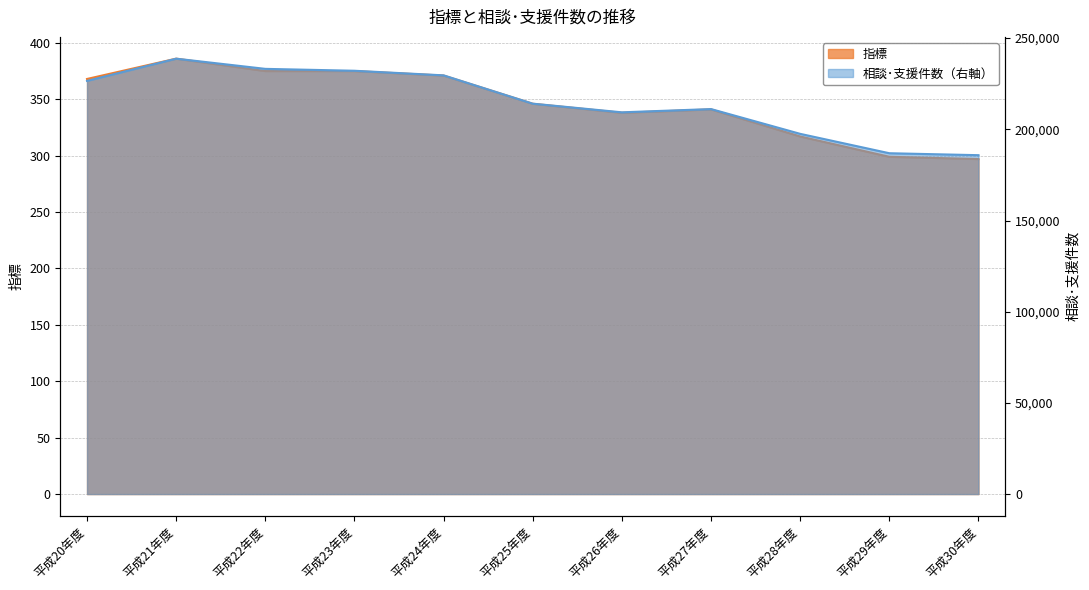

What is the label of the 8th point from the left?

平成27年度